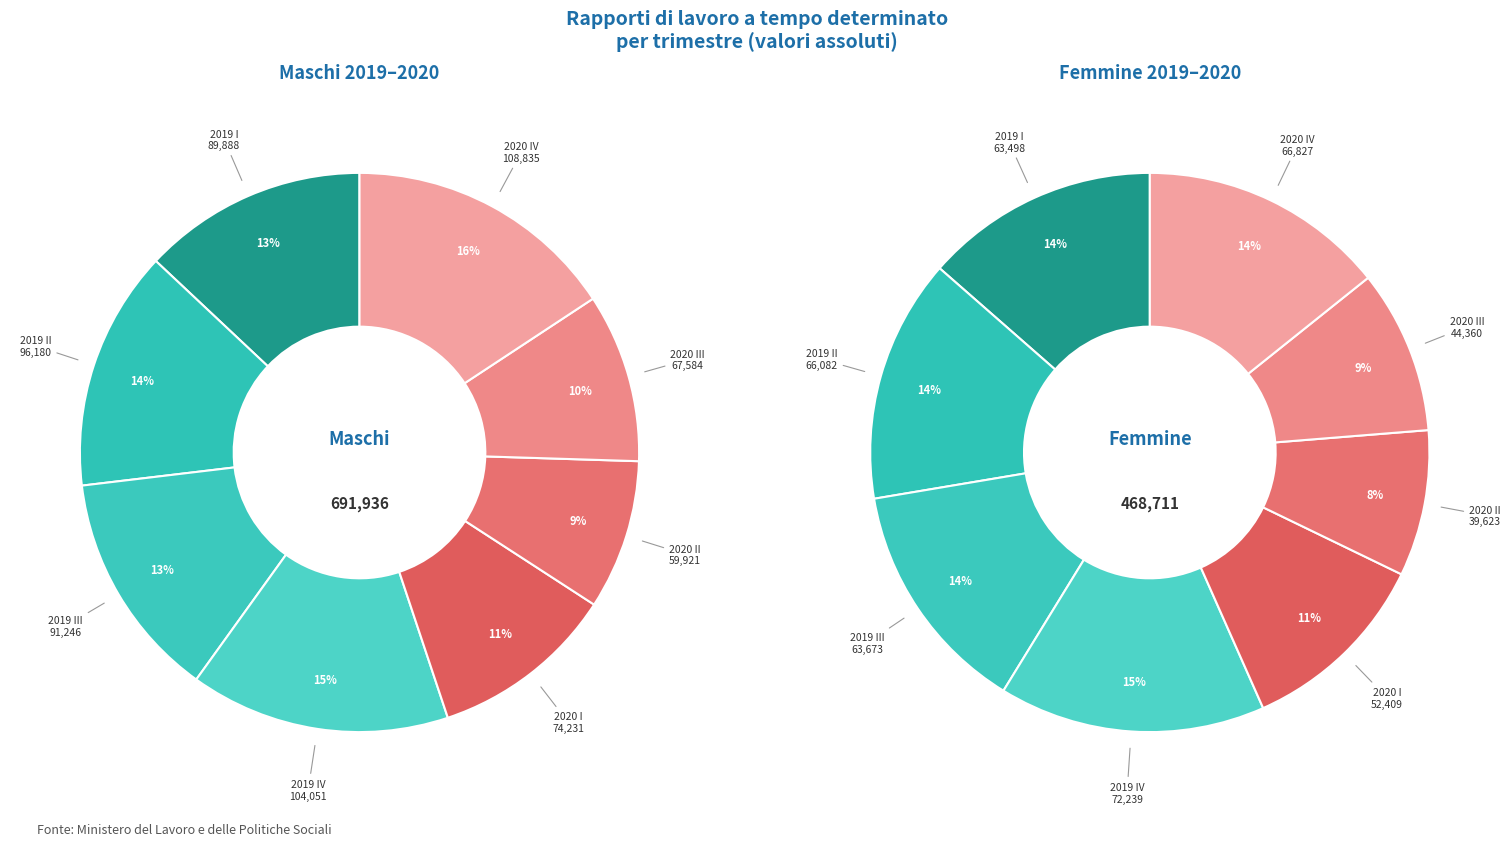

Does 2018 II trim account for over 50% of the chart?

No